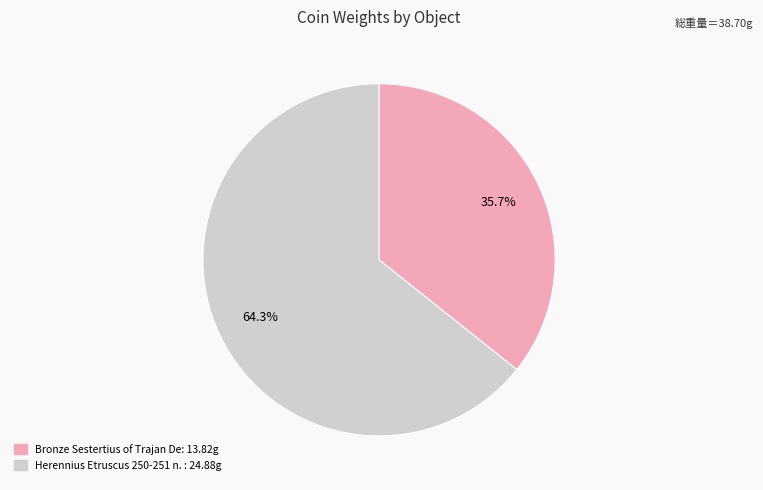

Is there any slice that represents more than half of the pie?

Yes